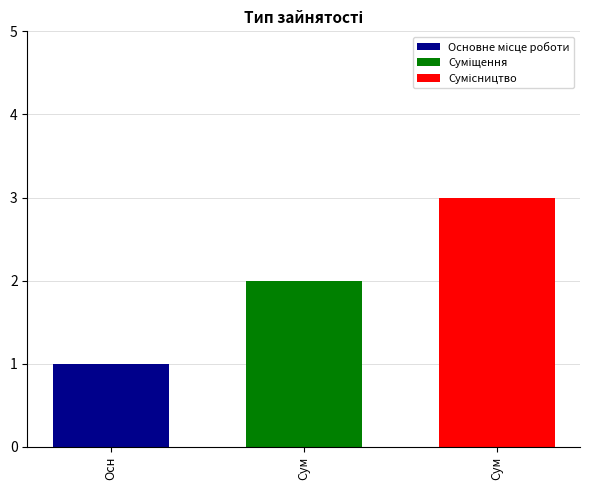

Reading left to right, list all the values displayed in this chart.

1	2	3